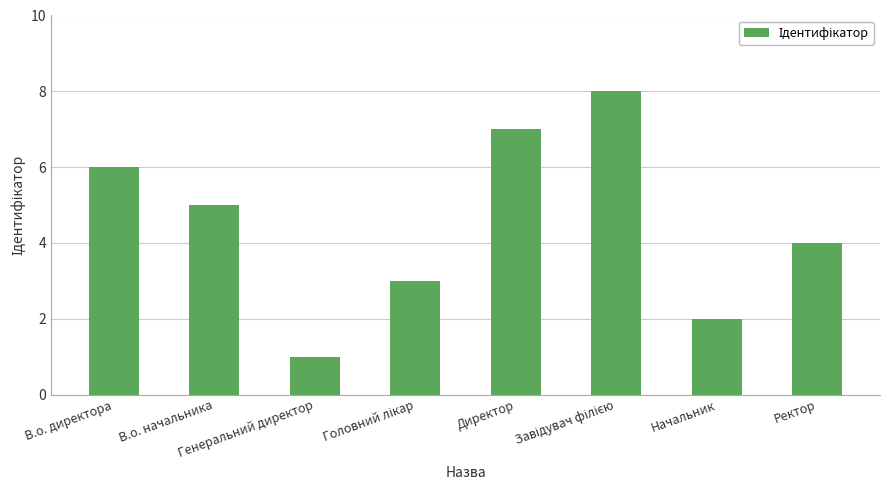

Reading right to left, extract all data points from this chart.

4	2	8	7	3	1	5	6